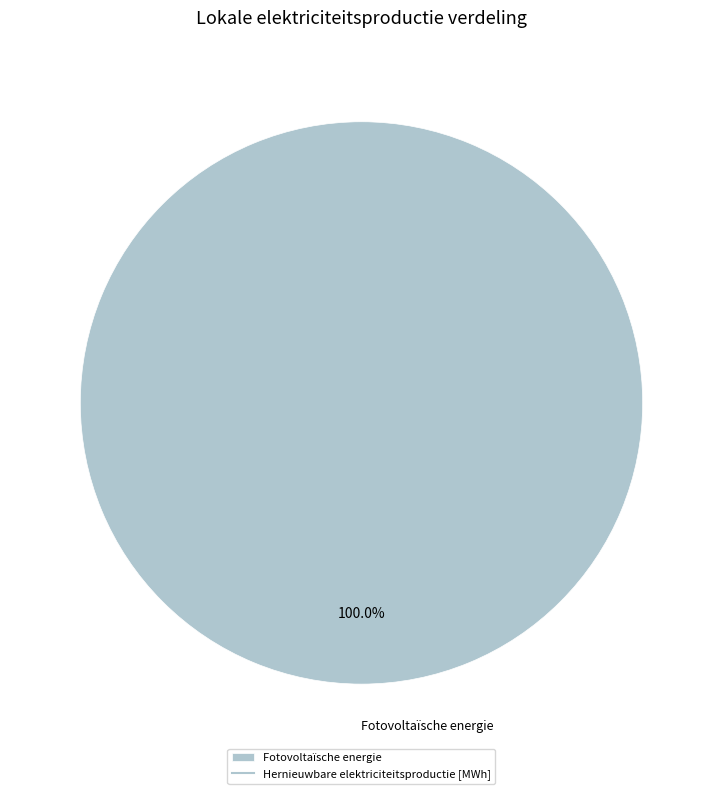

Is there a majority slice in this chart?

Yes